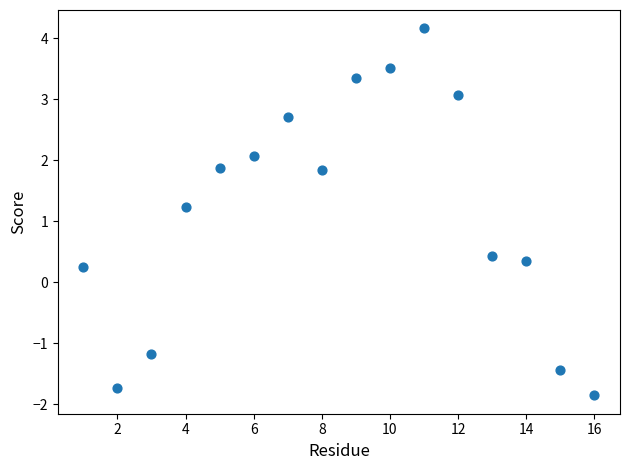

What is the range of Y values (max minus min)?

6.0